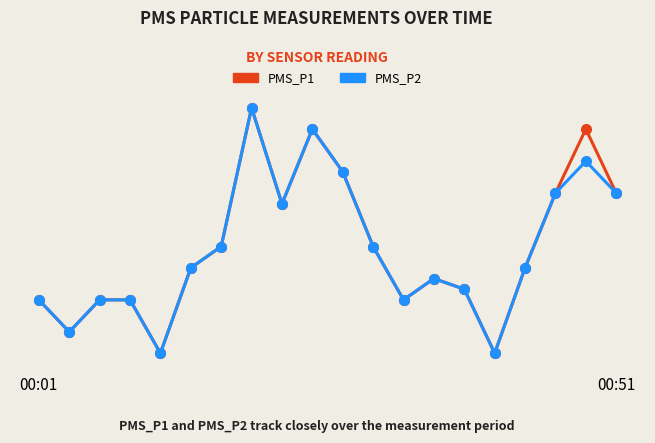

Is this an area chart (filled region under the line)?

No